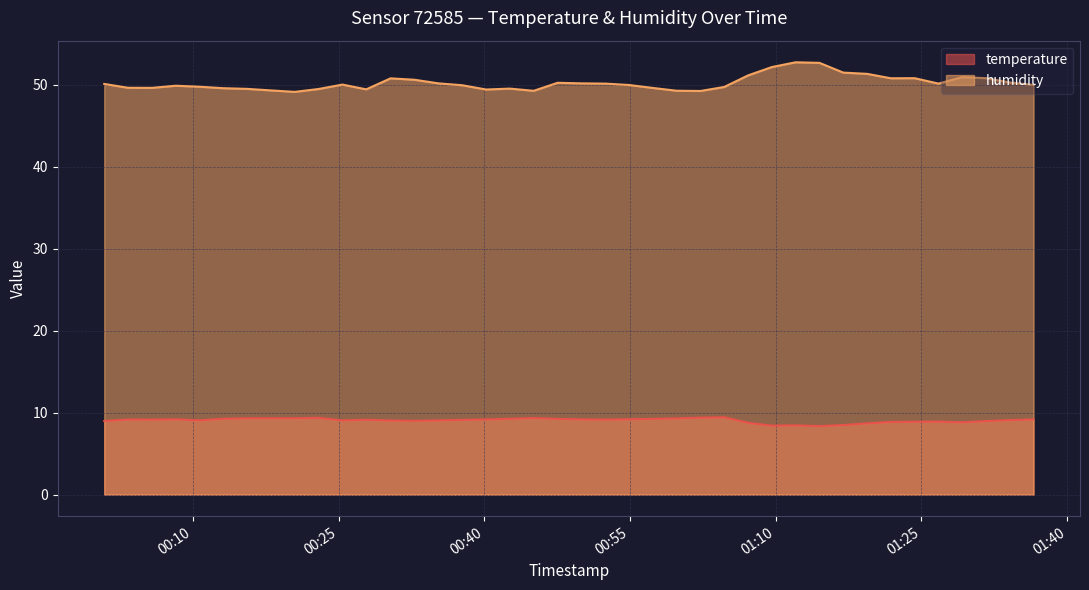

Which series has the largest total across all categories?

humidity